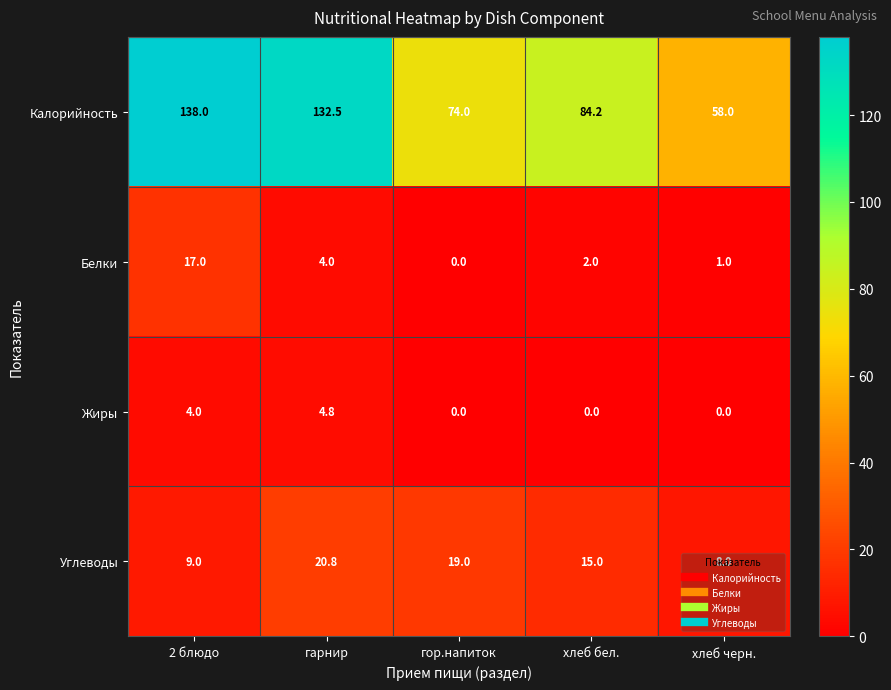

What is the sum of all Белки values?

24.0